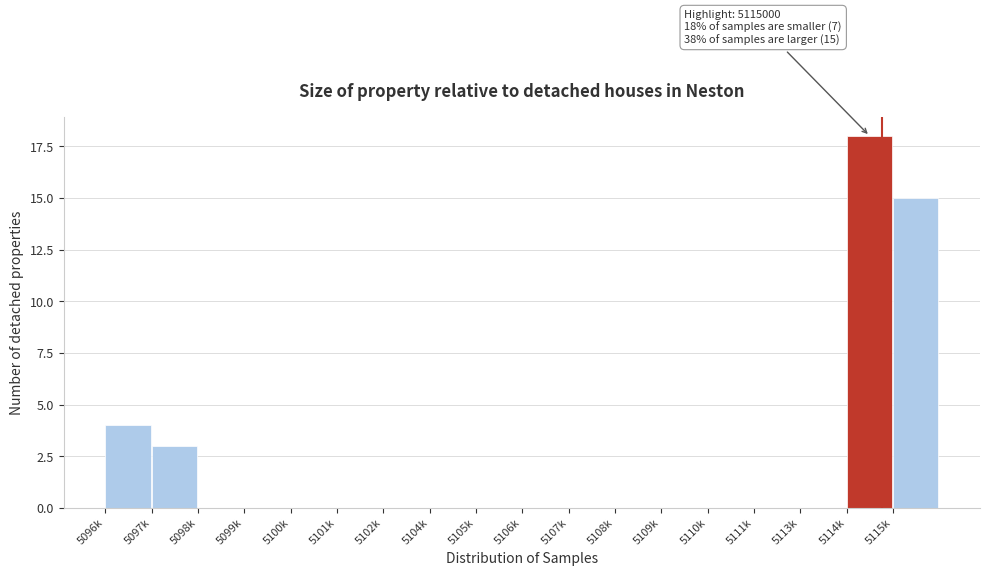

Reading left to right, what are all the values shown in this chart?

5096k=4	5097k=3	5098k=0	5099k=0	5100k=0	5101k=0	5102k=0	5104k=0	5105k=0	5106k=0	5107k=0	5108k=0	5109k=0	5110k=0	5111k=0	5113k=0	5114k=18	5115k=15